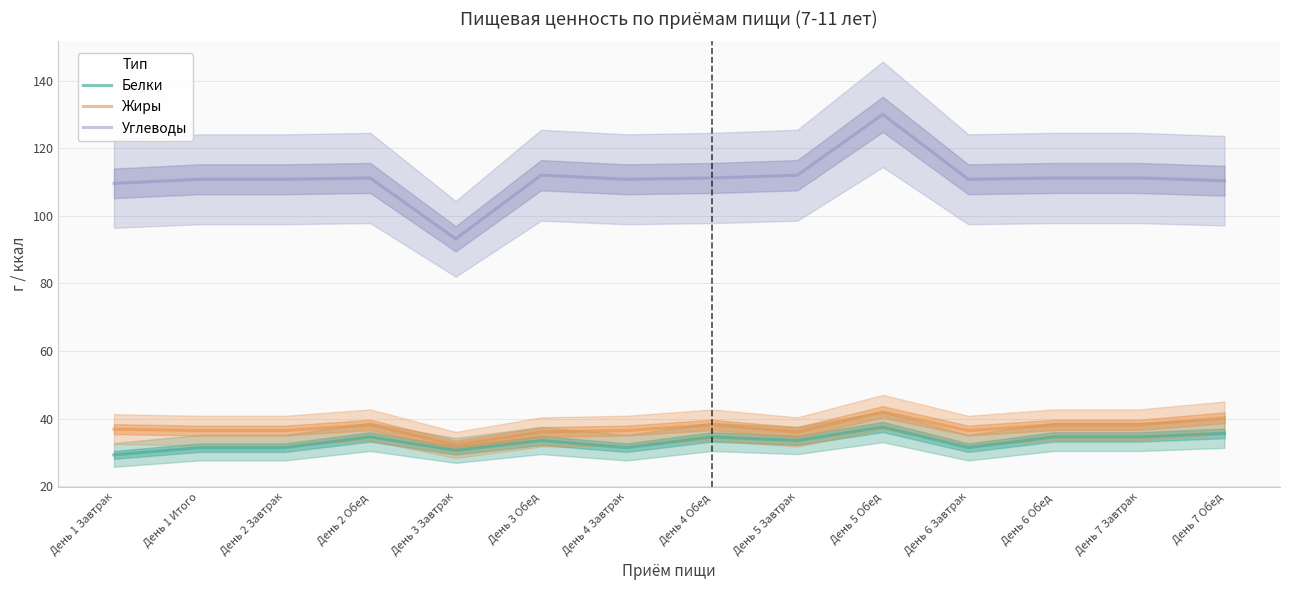

How many values in the Жиры series exceed 36?

13